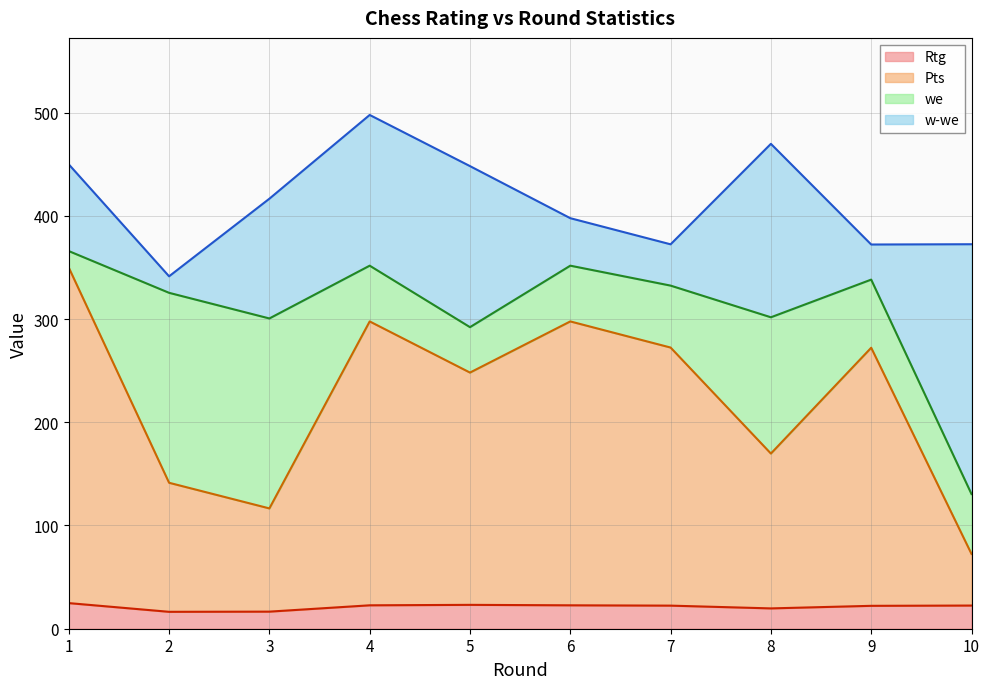

What is the value of the Rtg point at the 10th from the left?

22.4